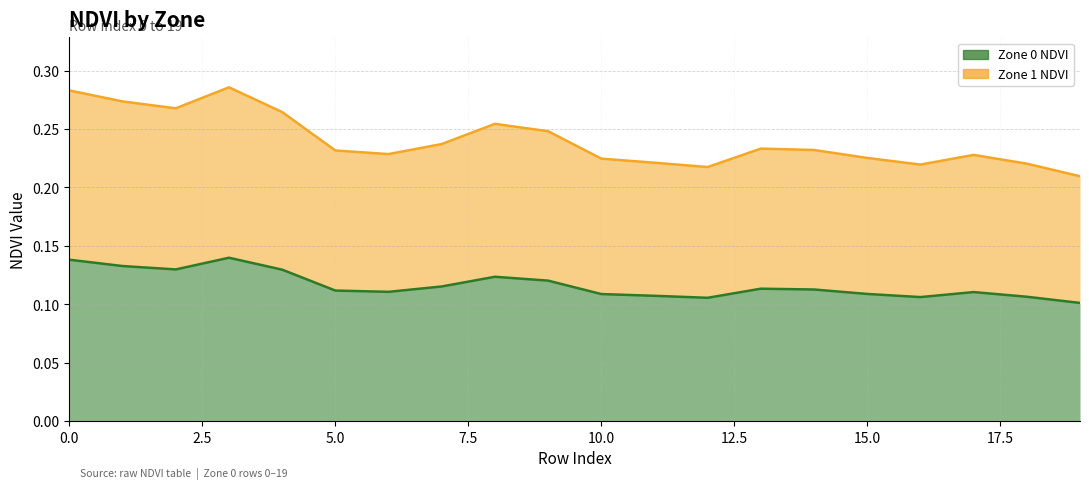

True or false: Zone 1 NDVI has more than 1 points higher than both neighbors.

True